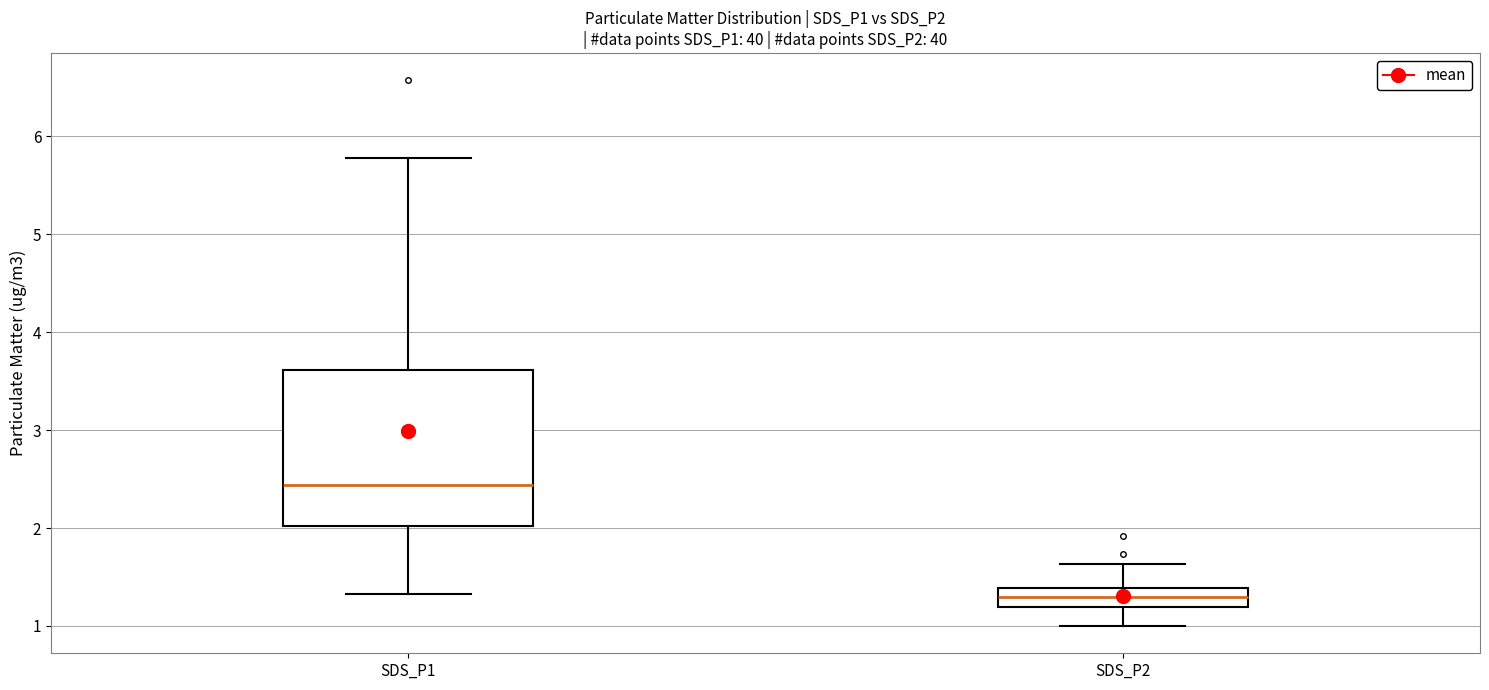

Reading left to right, transcribe this box plot: for each box, give where its median line is, the range the box spans, and where its two whiskers end, as read against the y-axis. The values are not printed on the chart, so give them approximately, as read against the axis.

SDS_P1: median 2.4, box 2.0 to 3.6, whiskers 1.3 to 5.8
SDS_P2: median 1.3, box 1.2 to 1.4, whiskers 1.0 to 1.6